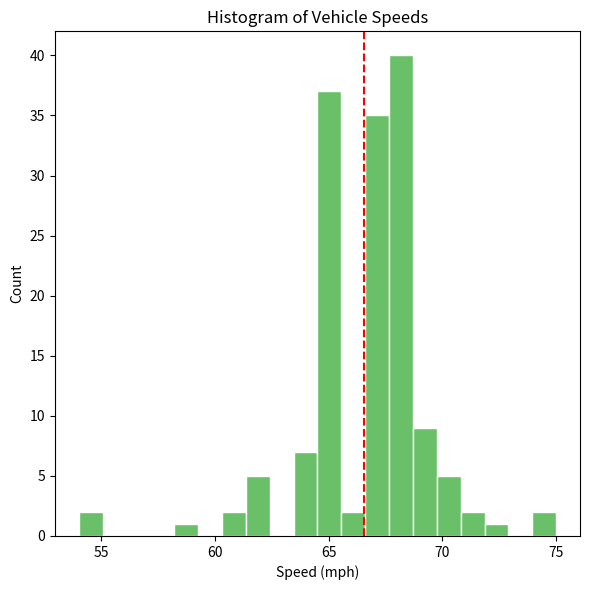

Read against the x-axis, roughly where is the centre of the tallest bar?

68.0